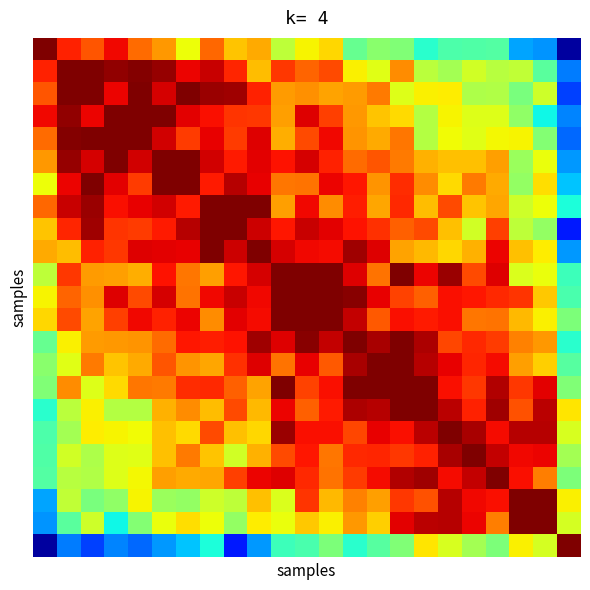

At which category is the sum across all series the highest?

11